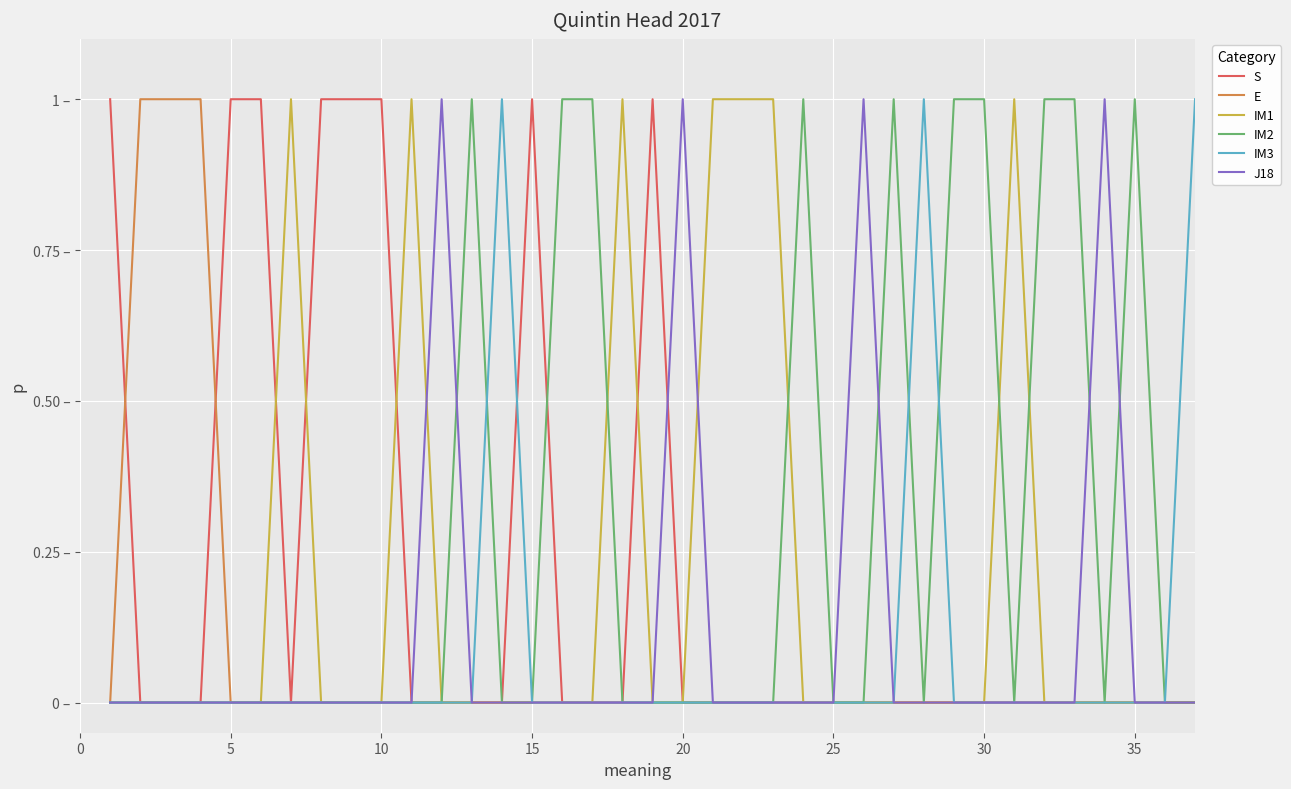

What is the sum of all E values?

3